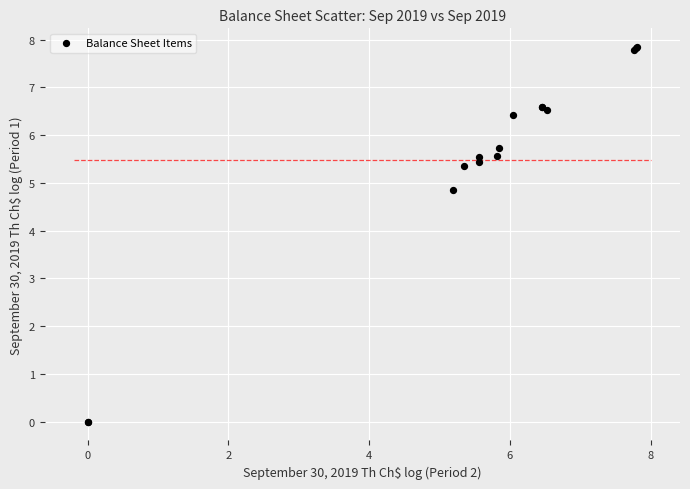

What Y value in the scatter plot is closest to 3?

4.8